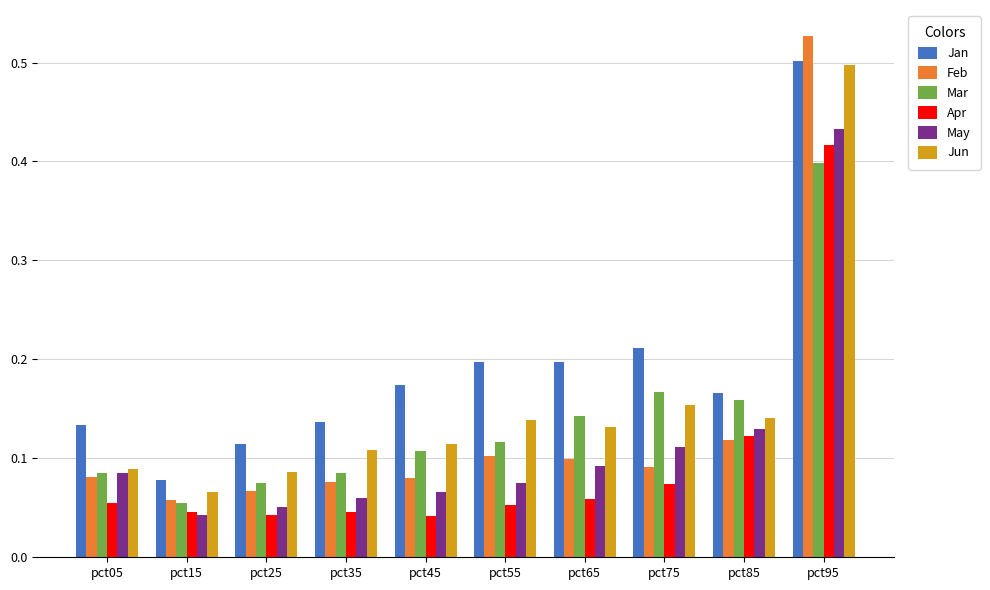

Count the Apr values in the range 0 to 1.

10